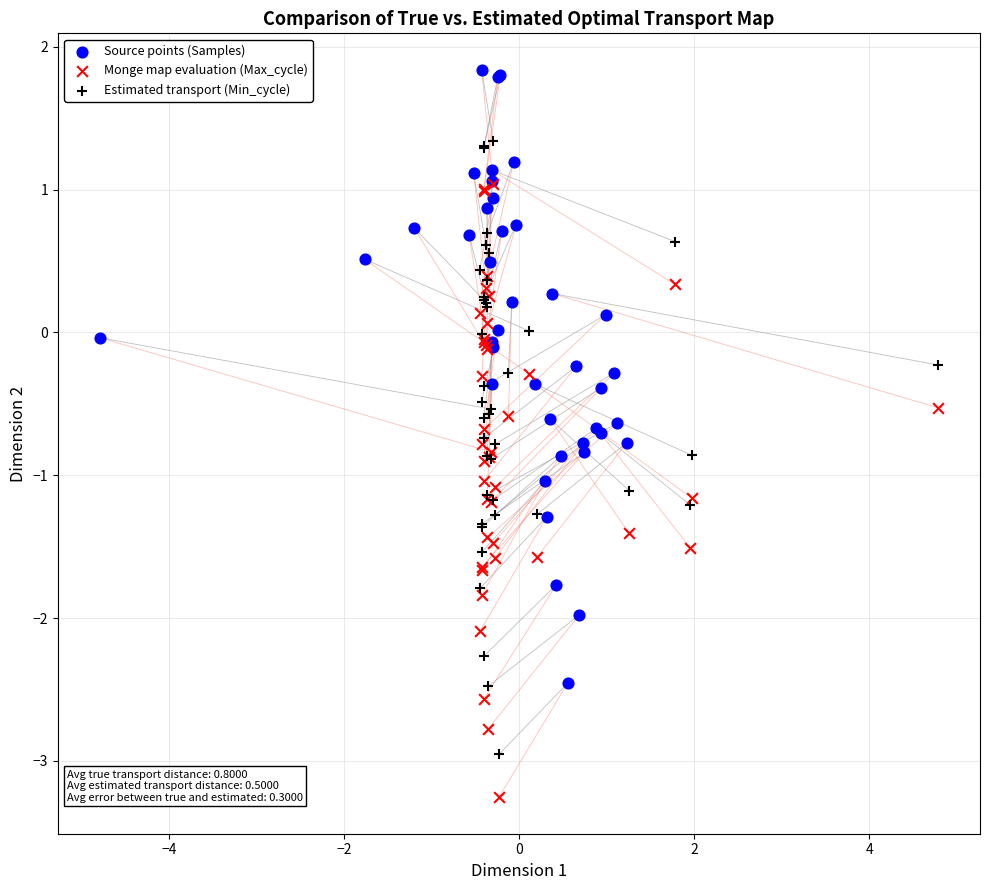

Which series contains the highest Y value?

Source points (Samples)